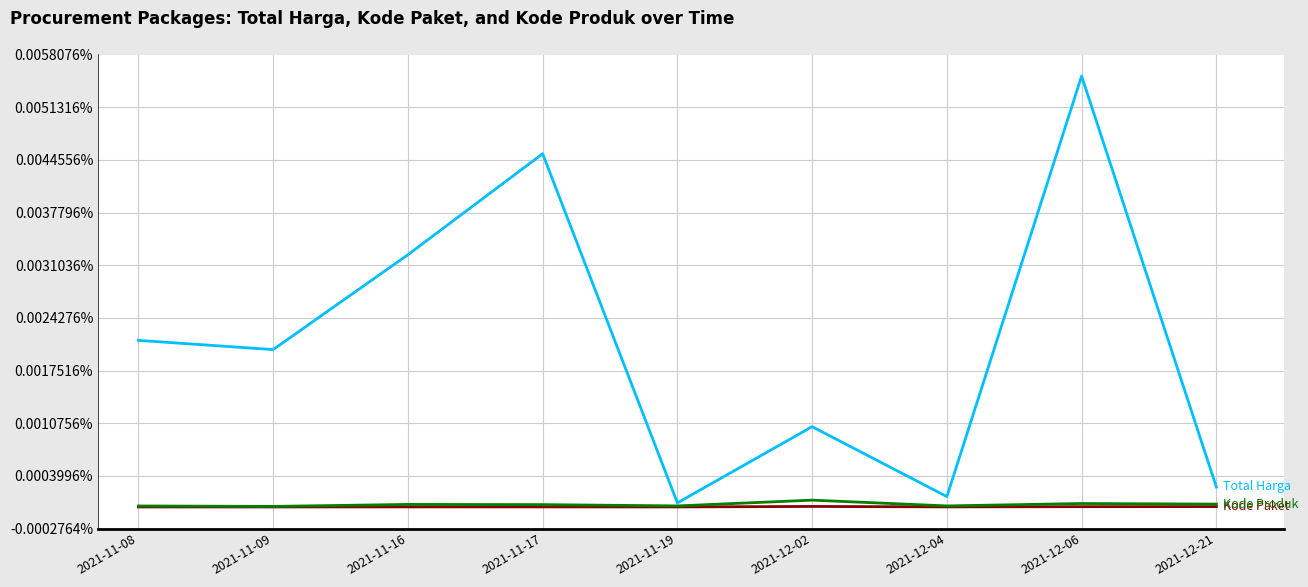

At which category is the sum across all series the highest?

2021-12-06